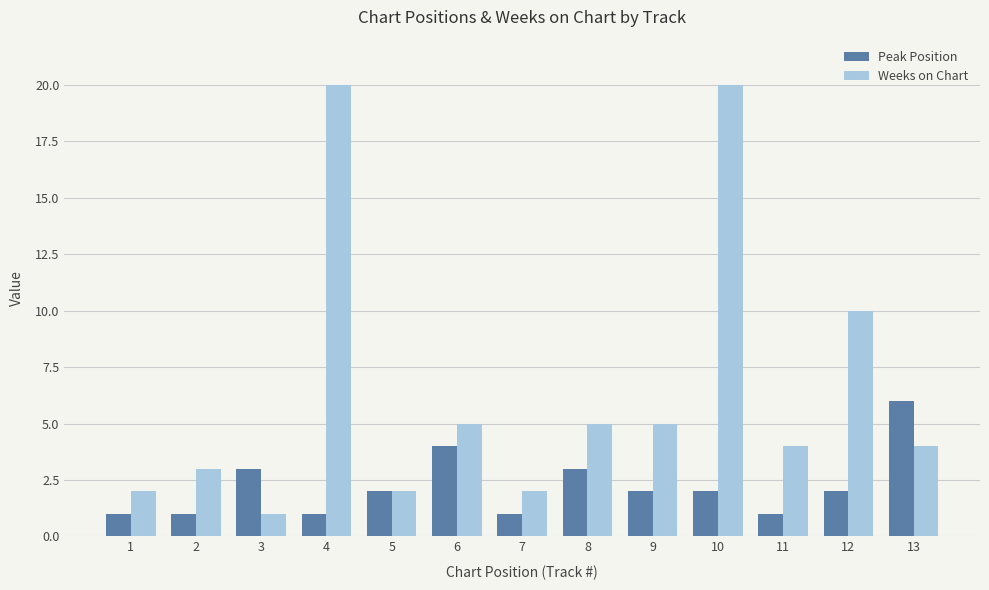

Does the chart contain any negative values?

No